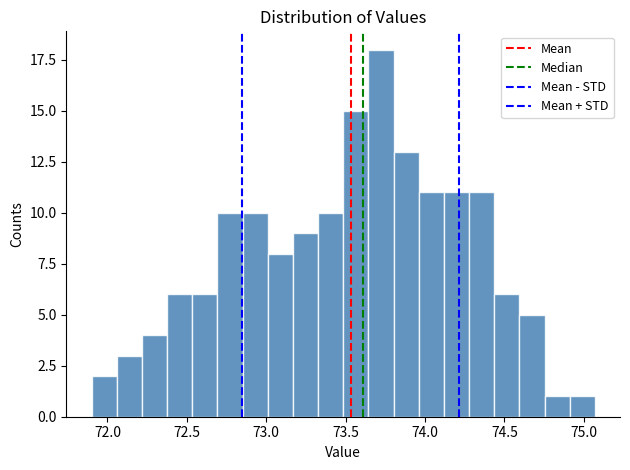

Around what value on the x-axis is the tallest bar? Give the approximate position of its centre, as read against the axis.

73.70